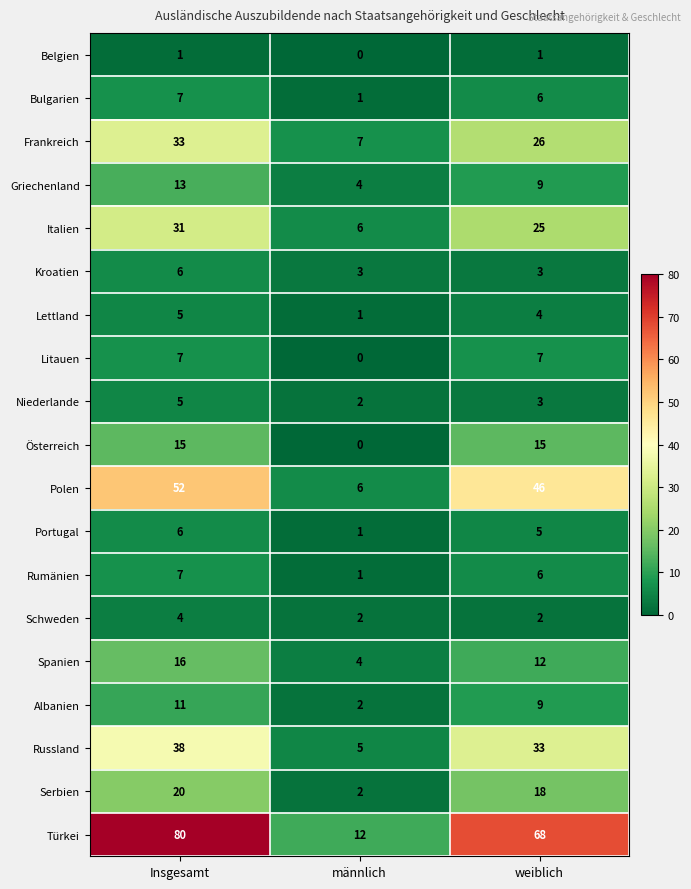

List the labels in order of Frankreich value, largest first.

Insgesamt, weiblich, männlich